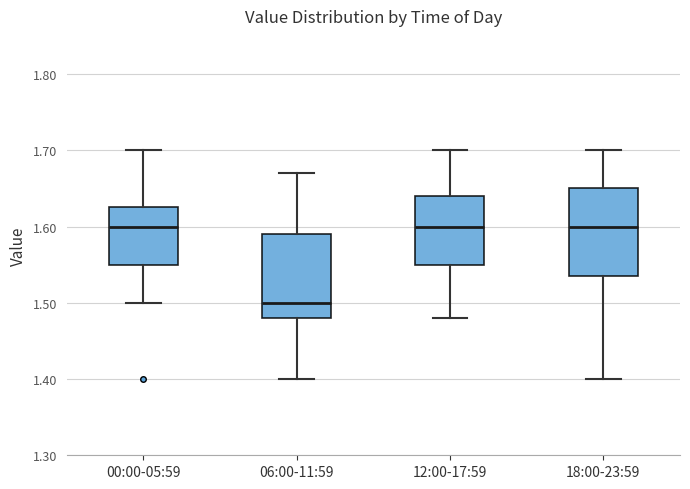

Reading left to right, read every box against the y-axis: the position of its median line, the range the box covers, and the ends of its whiskers. The values are not printed on the chart, so give them approximately, as read against the axis.

00:00-05:59: median 1.60, box 1.55 to 1.63, whiskers 1.50 to 1.70
06:00-11:59: median 1.50, box 1.48 to 1.59, whiskers 1.40 to 1.67
12:00-17:59: median 1.60, box 1.55 to 1.64, whiskers 1.48 to 1.70
18:00-23:59: median 1.60, box 1.54 to 1.65, whiskers 1.40 to 1.70